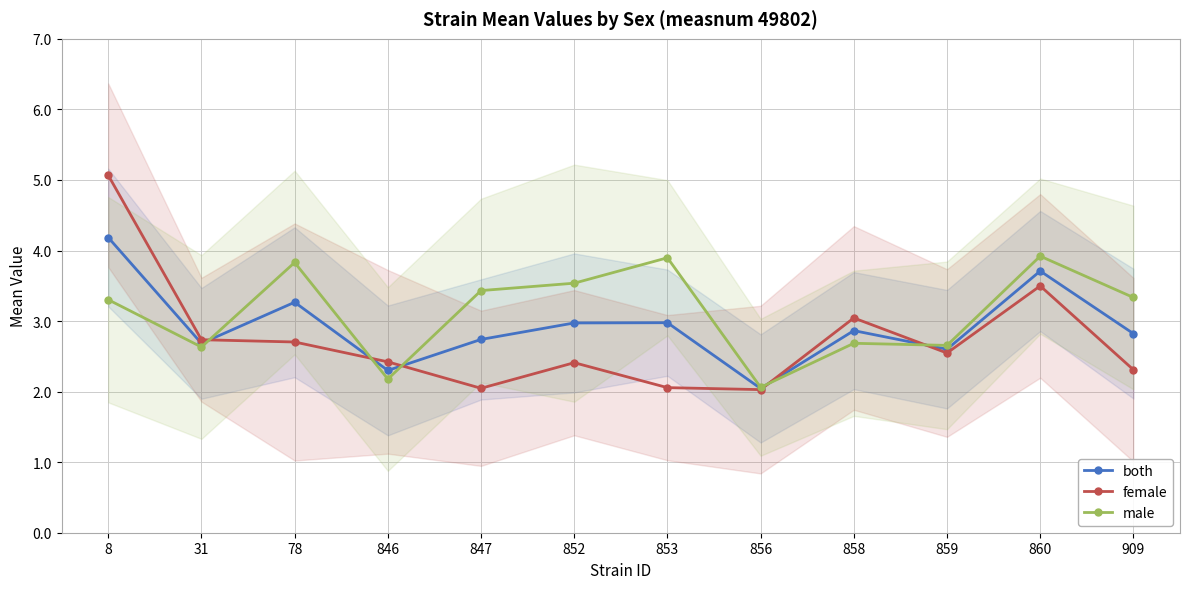

In male, how many points are higher than both neighbors (excluding endpoints)?

4